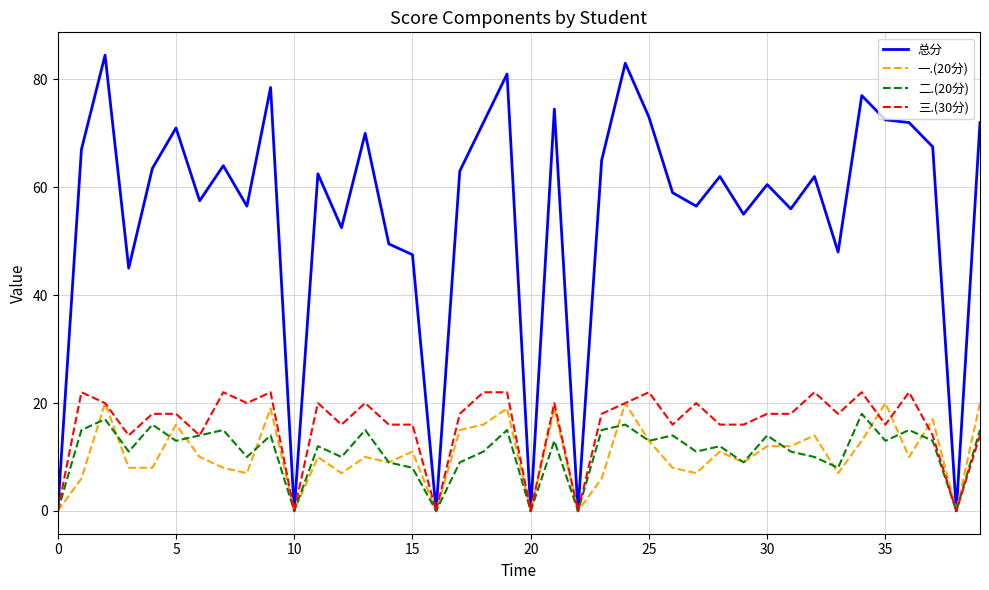

What are all the series names shown in the legend?

总分, 一.(20分), 二.(20分), 三.(30分)